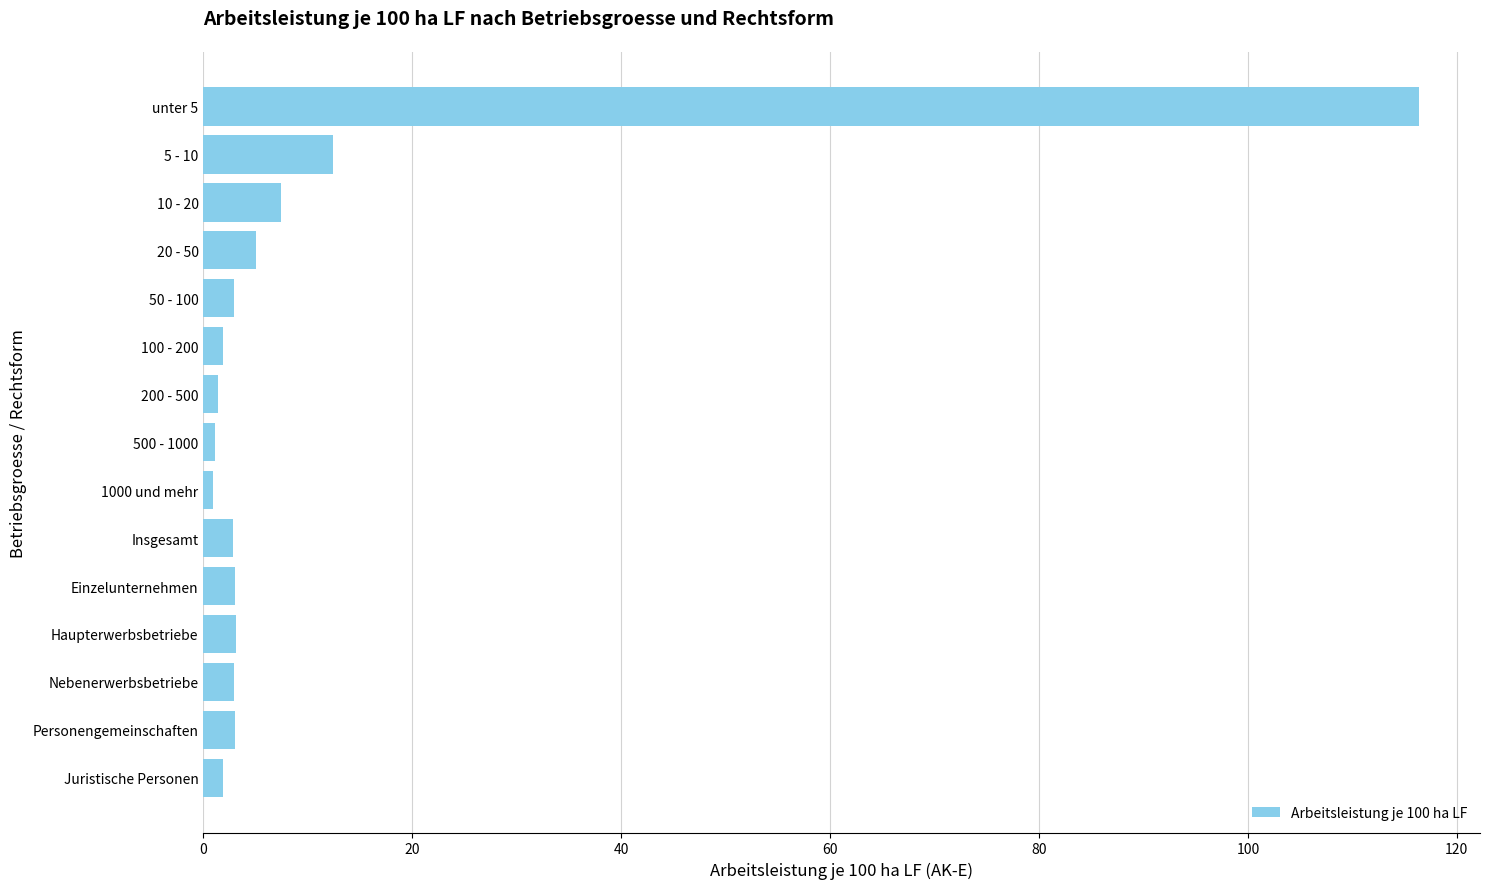

What is the sum of all values?

166.1